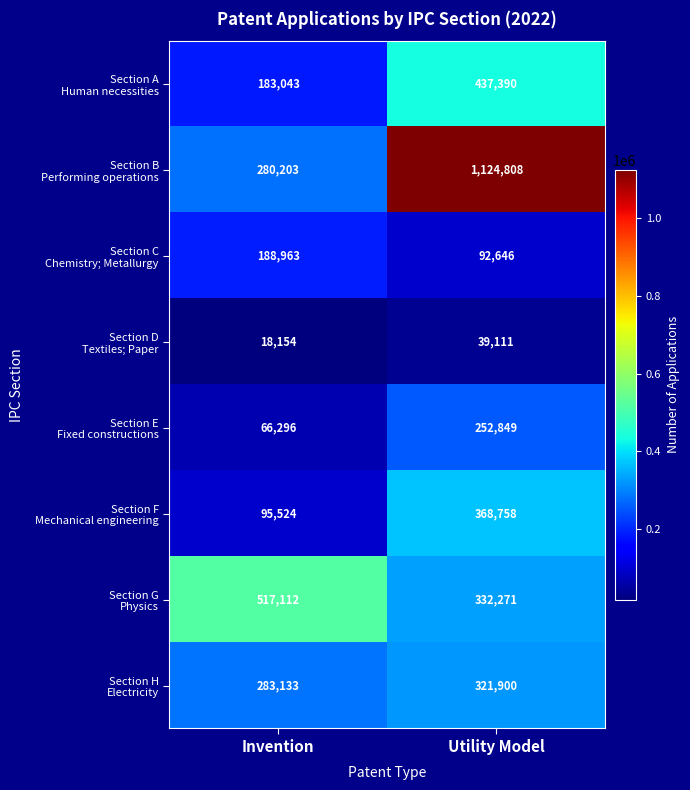

At which category is the sum across all series the highest?

Utility Model